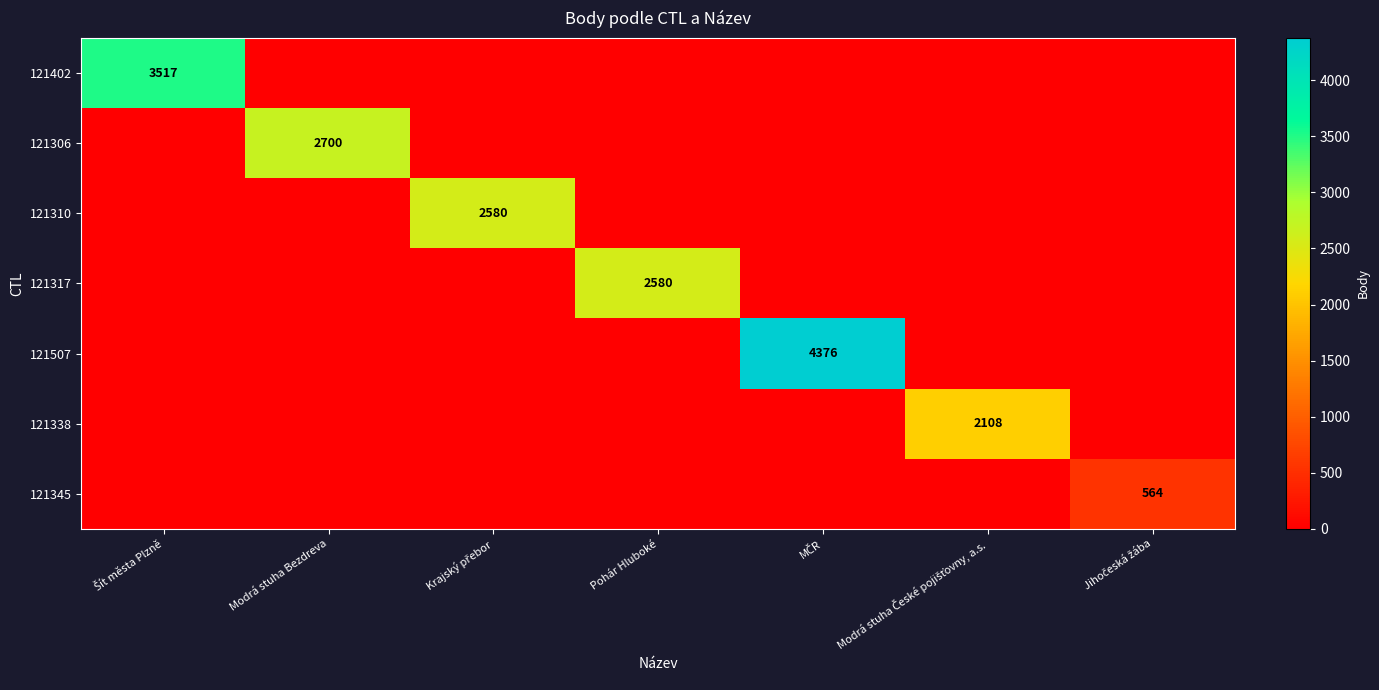

Between Modrá stuha České pojišťovny, a.s. and Jihоčeská žába, which is larger?

Modrá stuha České pojišťovny, a.s.